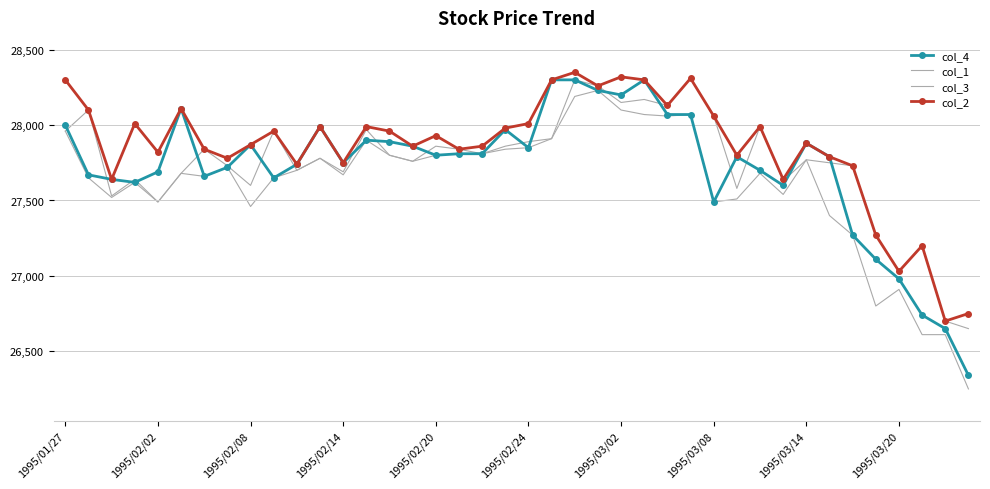

How many lines are shown in the chart?

4